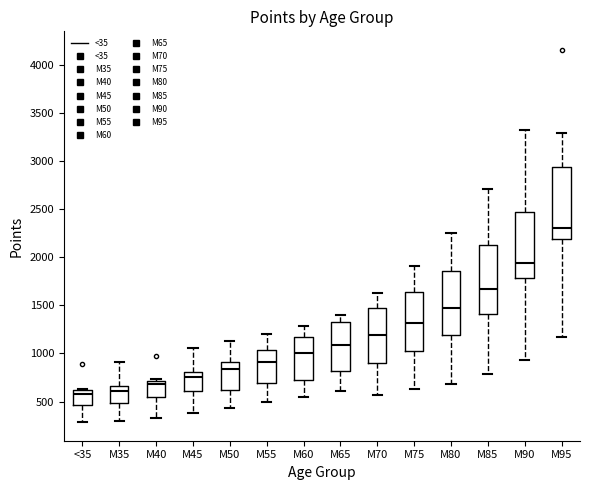

Reading left to right, read every box against the y-axis: the position of its median line, the range the box covers, and the ends of its whiskers. The values are not printed on the chart, so give them approximately, as read against the axis.

<35: median 600 (just below the box's upper edge), box 450 to 600, whiskers 300 to 650
M35: median 600, box 500 to 650, whiskers 300 to 900
M40: median 700 (just below the box's upper edge), box 550 to 700, whiskers 350 to 750
M45: median 750, box 600 to 800, whiskers 400 to 1050
M50: median 850, box 600 to 900, whiskers 450 to 1150
M55: median 900, box 700 to 1050, whiskers 500 to 1200
M60: median 1000, box 750 to 1150, whiskers 550 to 1300
M65: median 1100, box 800 to 1350, whiskers 600 to 1400
M70: median 1200, box 900 to 1450, whiskers 550 to 1650
M75: median 1300, box 1050 to 1650, whiskers 650 to 1900
M80: median 1450, box 1200 to 1850, whiskers 700 to 2250
M85: median 1650, box 1400 to 2150, whiskers 800 to 2700
M90: median 1950, box 1800 to 2450, whiskers 950 to 3300
M95: median 2300, box 2200 to 2950, whiskers 1200 to 3300